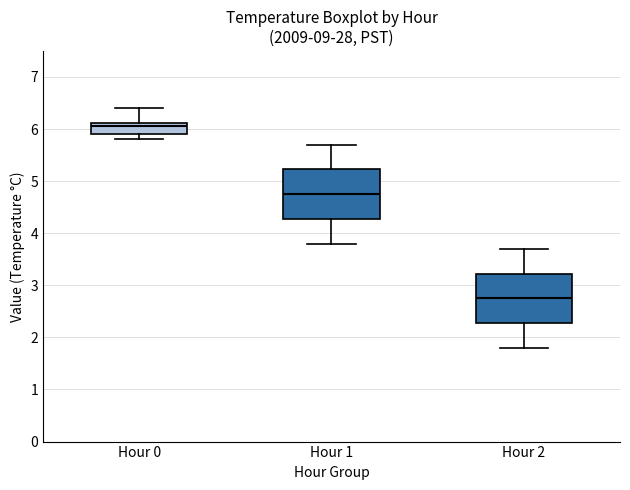

Where does the median line of the box for Hour 2 sit on the y-axis? The values are not printed on the chart, so give them approximately, as read against the axis.

2.8